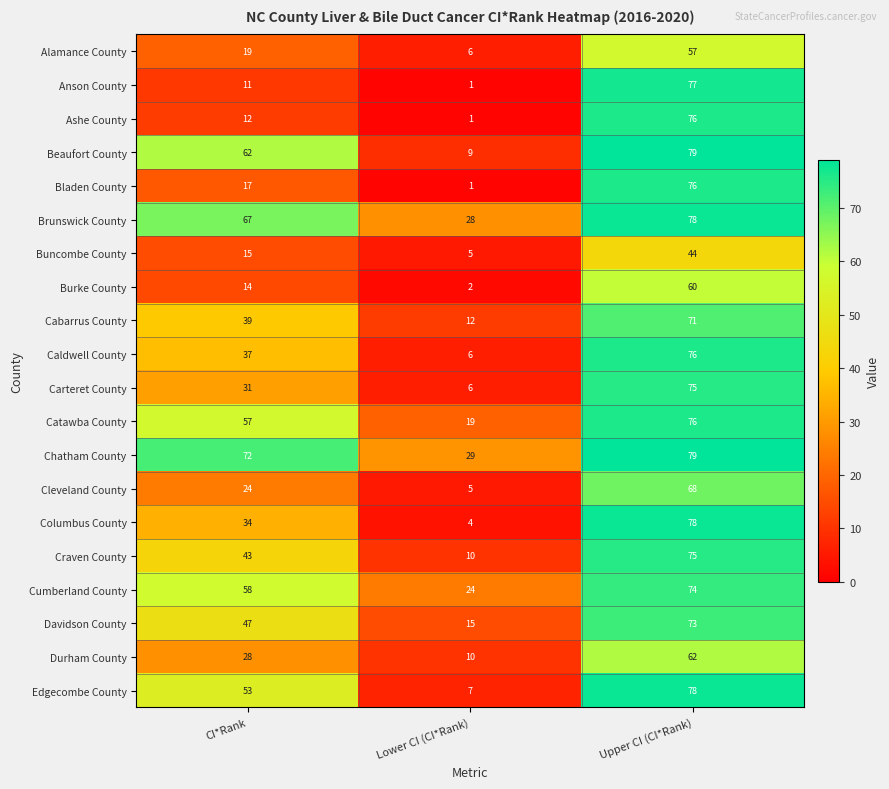

At how many categories does at least one series exceed 50?

2